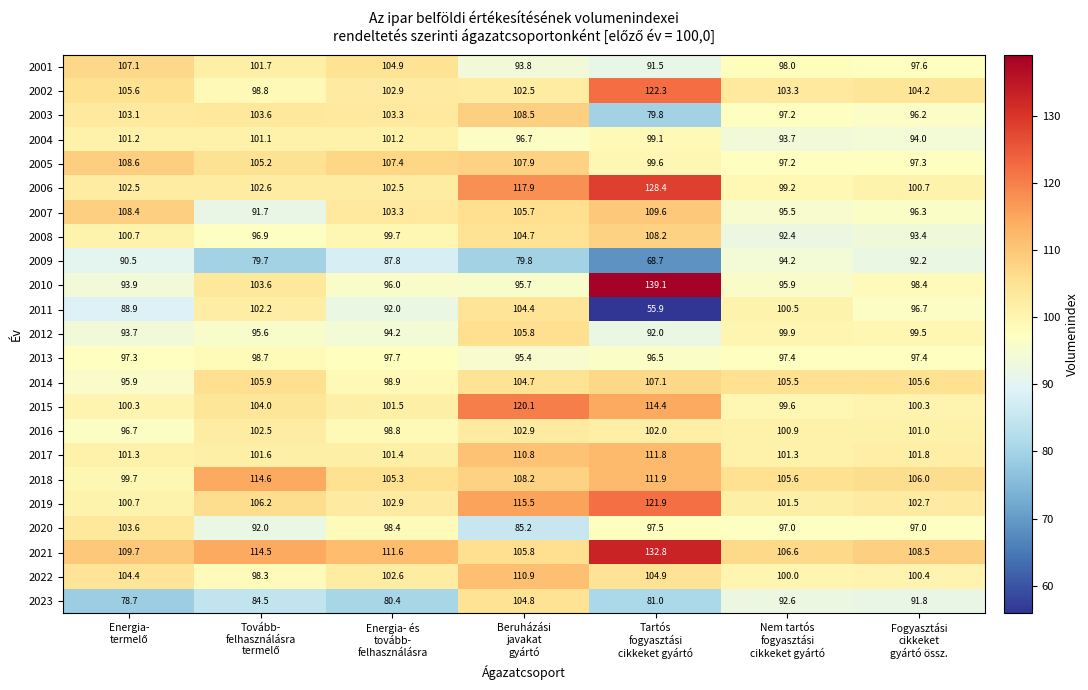

What is the greatest value displayed?

139.1